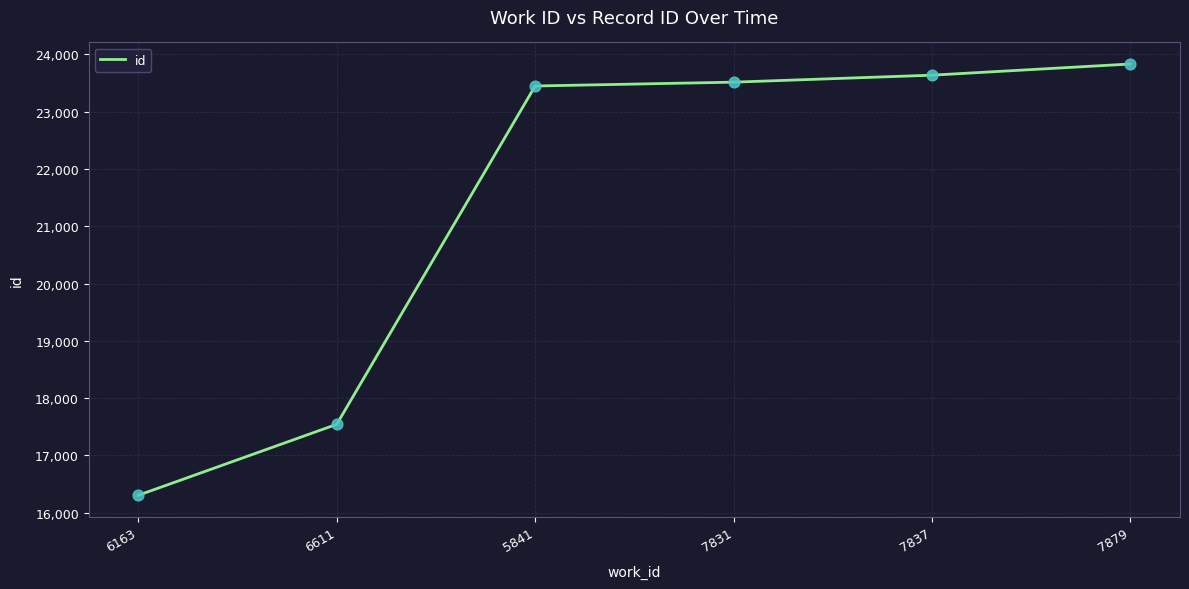

What is the ratio of the value at 7831 to the value at 5841?

1.0